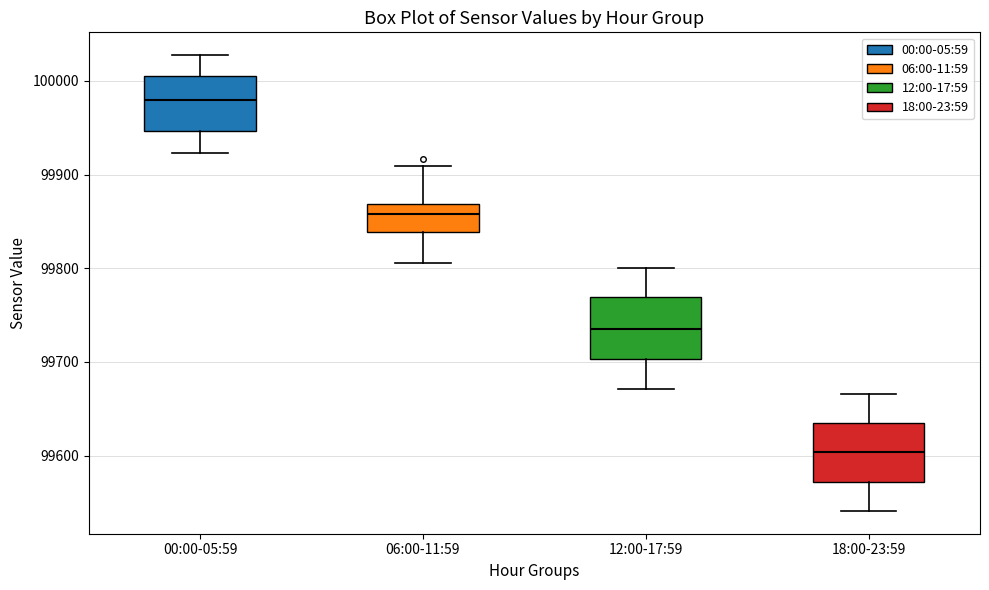

Reading left to right, transcribe this box plot: for each box, give where its median line is, the range the box spans, and where its two whiskers end, as read against the y-axis. The values are not printed on the chart, so give them approximately, as read against the axis.

00:00-05:59: median 99980, box 99950 to 100010, whiskers 99920 to 100030
06:00-11:59: median 99860, box 99840 to 99870, whiskers 99810 to 99910
12:00-17:59: median 99740, box 99700 to 99770, whiskers 99670 to 99800
18:00-23:59: median 99600, box 99570 to 99630, whiskers 99540 to 99670